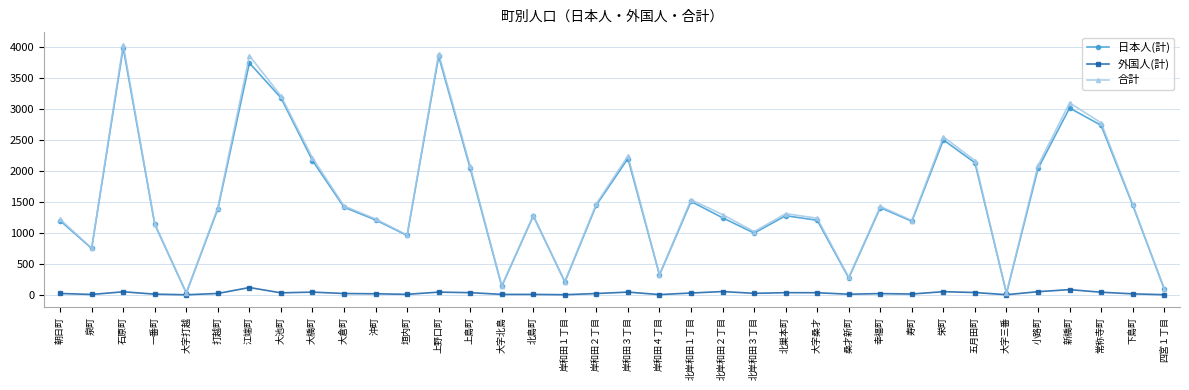

What are all the series names shown in the legend?

日本人(計), 外国人(計), 合計